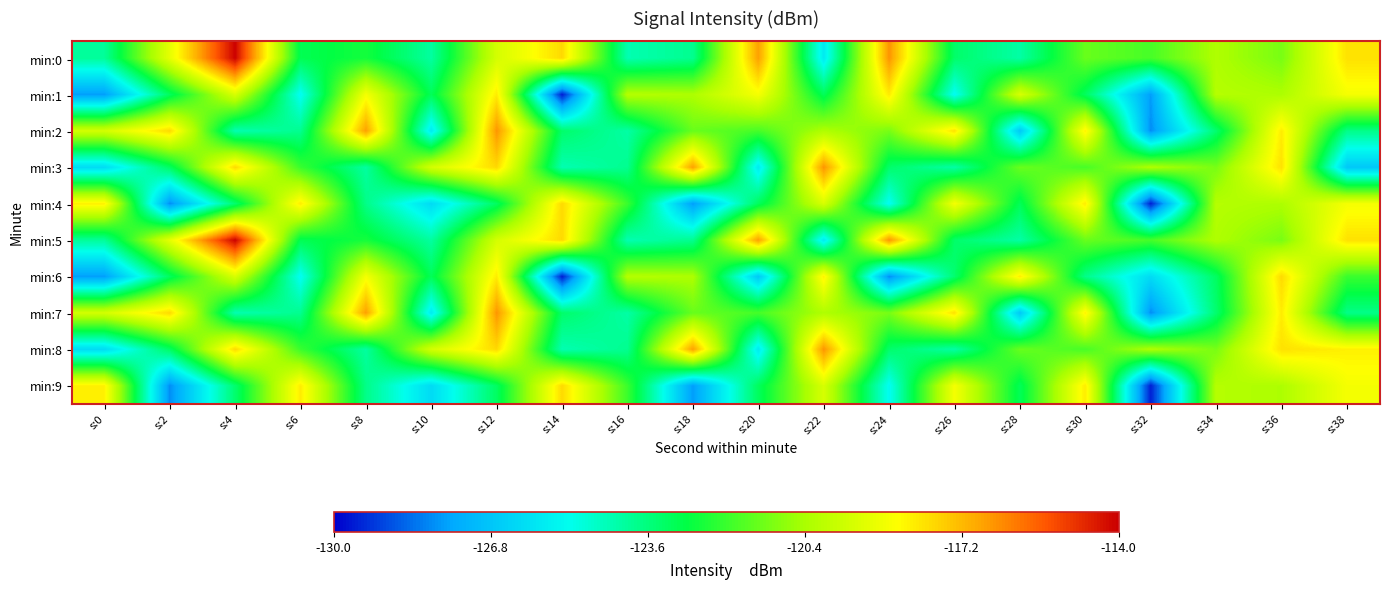

Rank the series at s:36 from lowest to highest value.

min:0, min:5, min:1, min:4, min:9, min:2, min:7, min:3, min:8, min:6